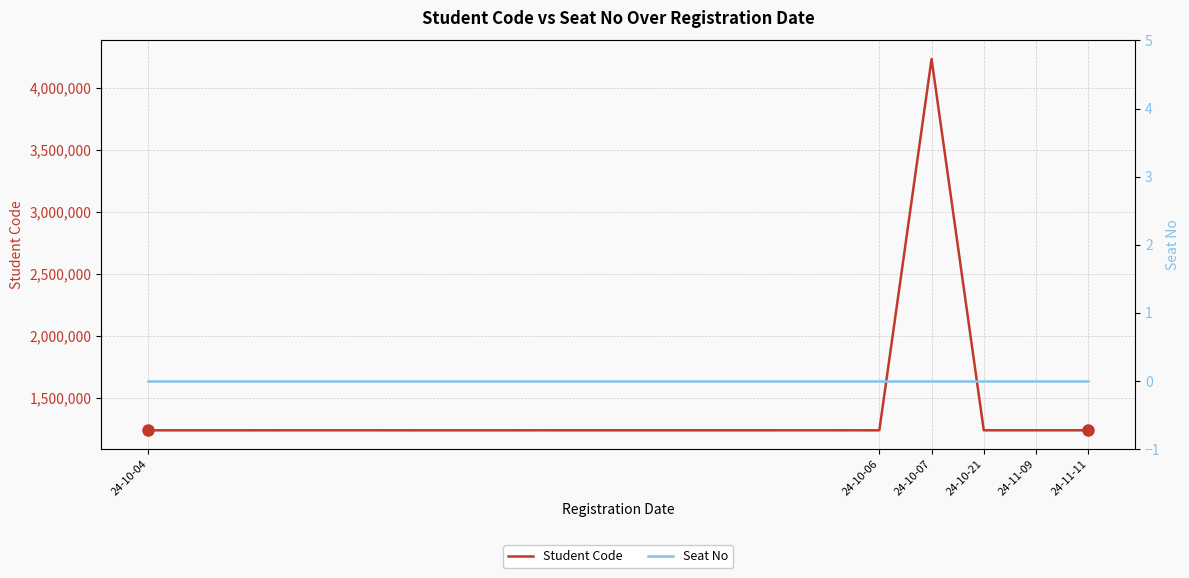

What is the difference between the Student Code values at 24-10-21 and 24-10-04?

84